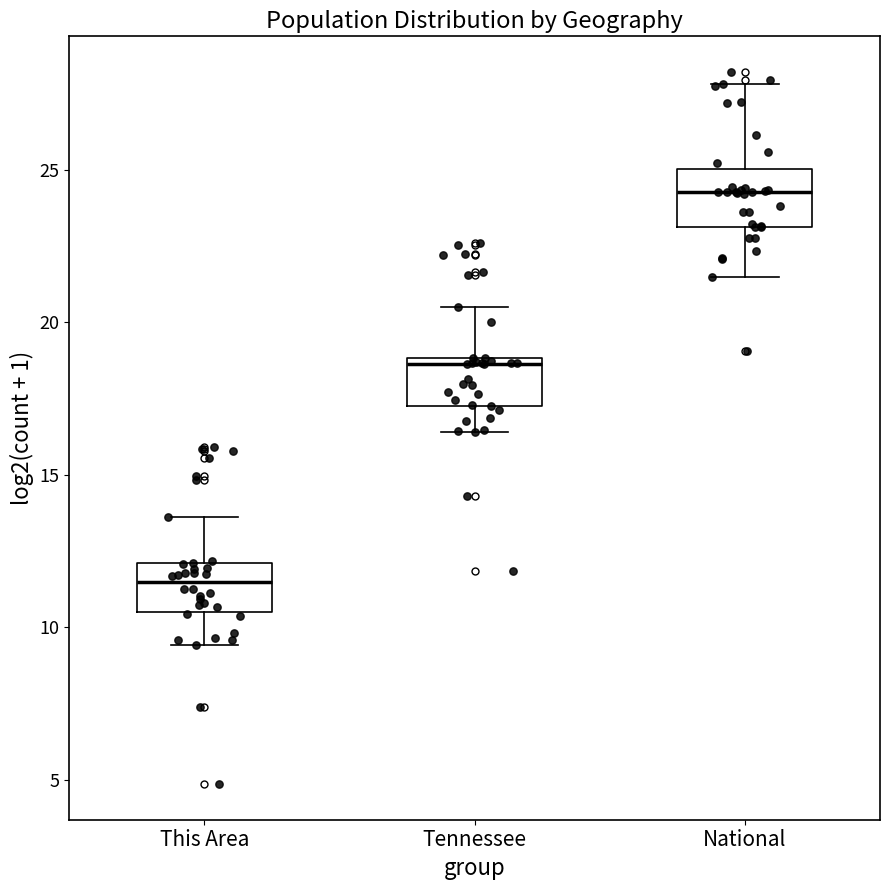

Which box has the lowest median line?

This Area